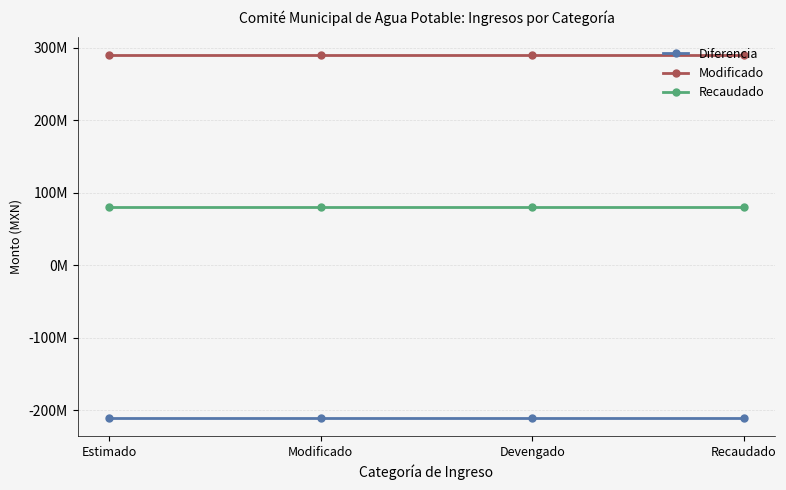

What is the label of the 2nd point from the right?

Devengado